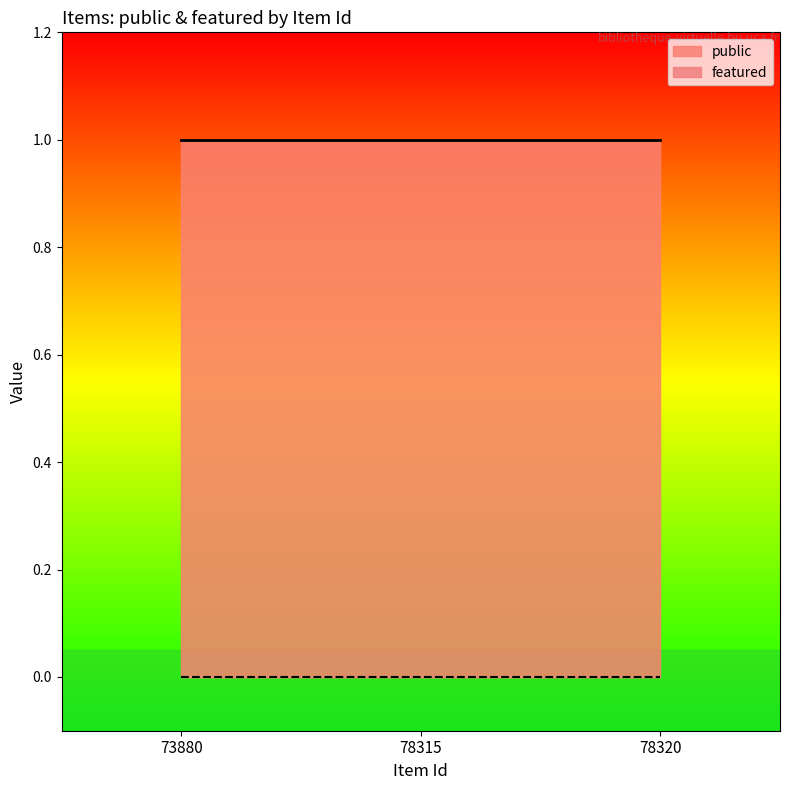

True or false: public has a value of 1 at 78320.

True